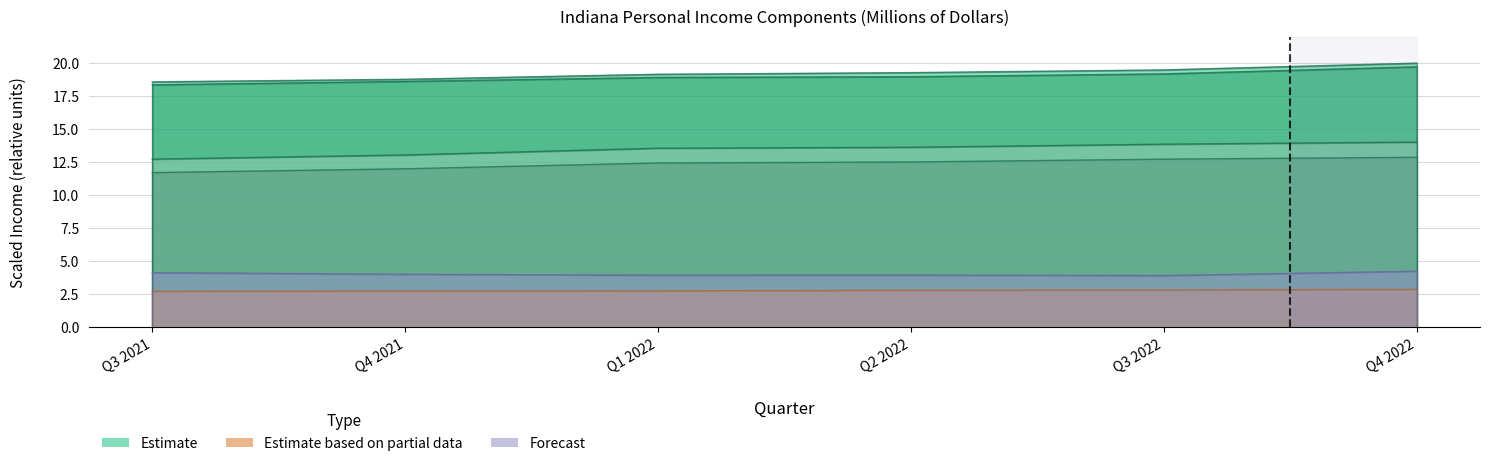

True or false: Earnings by place of work and Nonfarm personal income cross at least once.

False